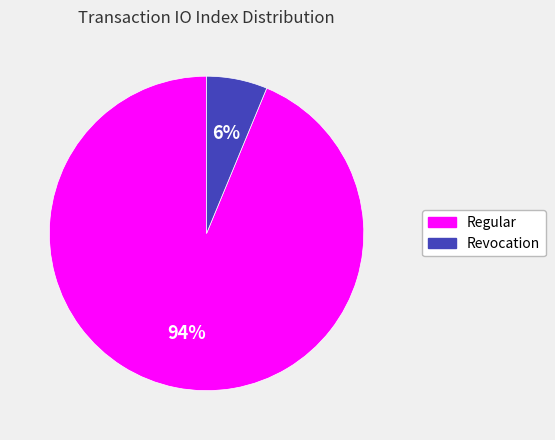

To the nearest percent, what is the combined percentage of Revocation and Regular?

100%